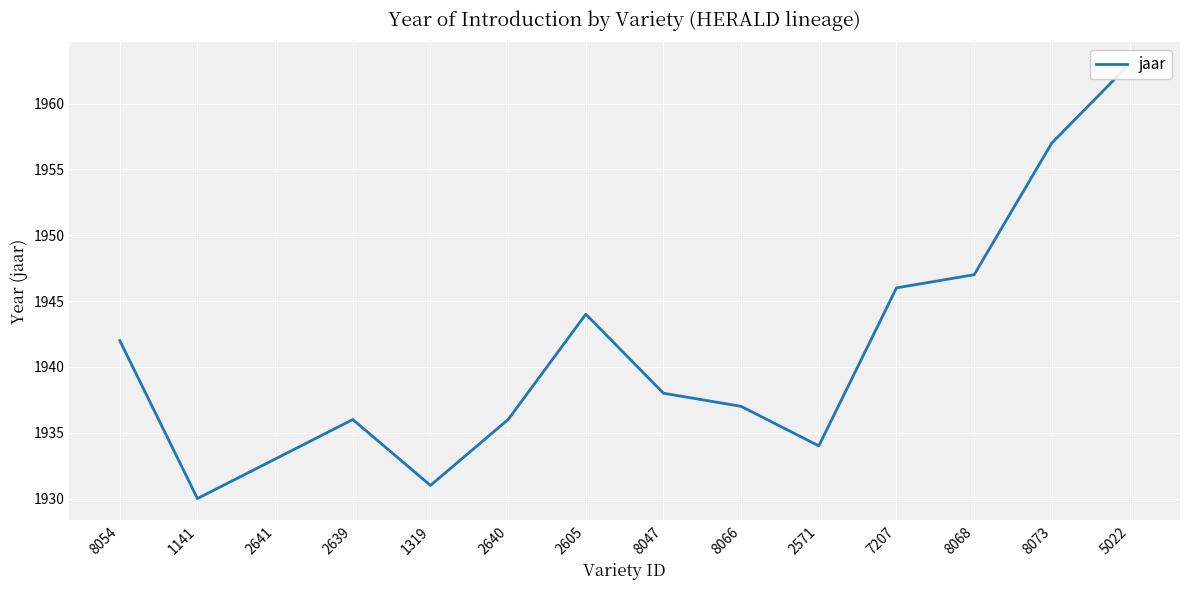

The chart shows a value of 1934 at 2571. True or false?

True